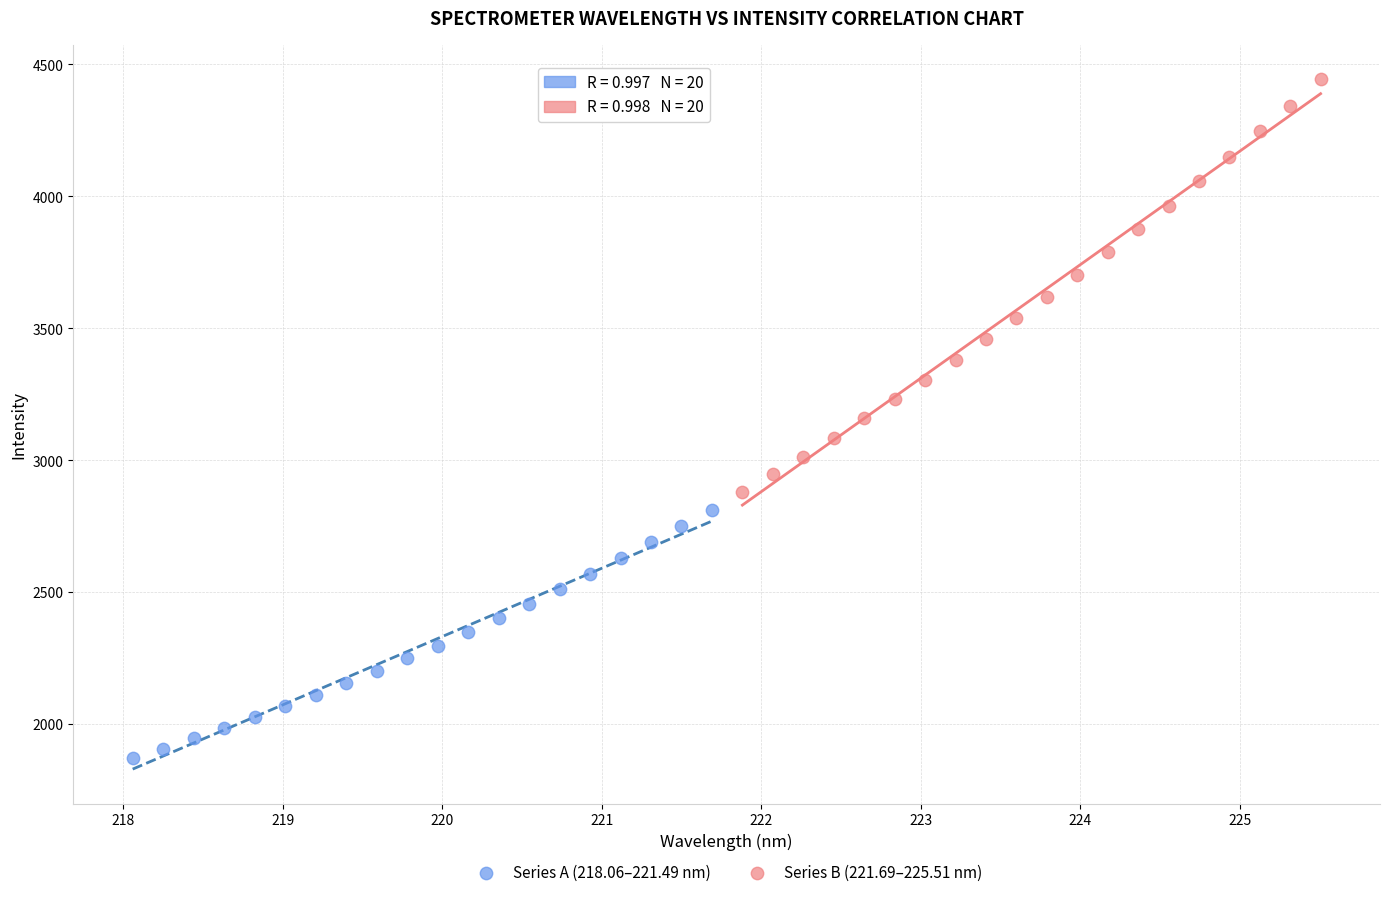

Which series reaches the maximum Y coordinate?

Series B (221.69–225.51 nm)